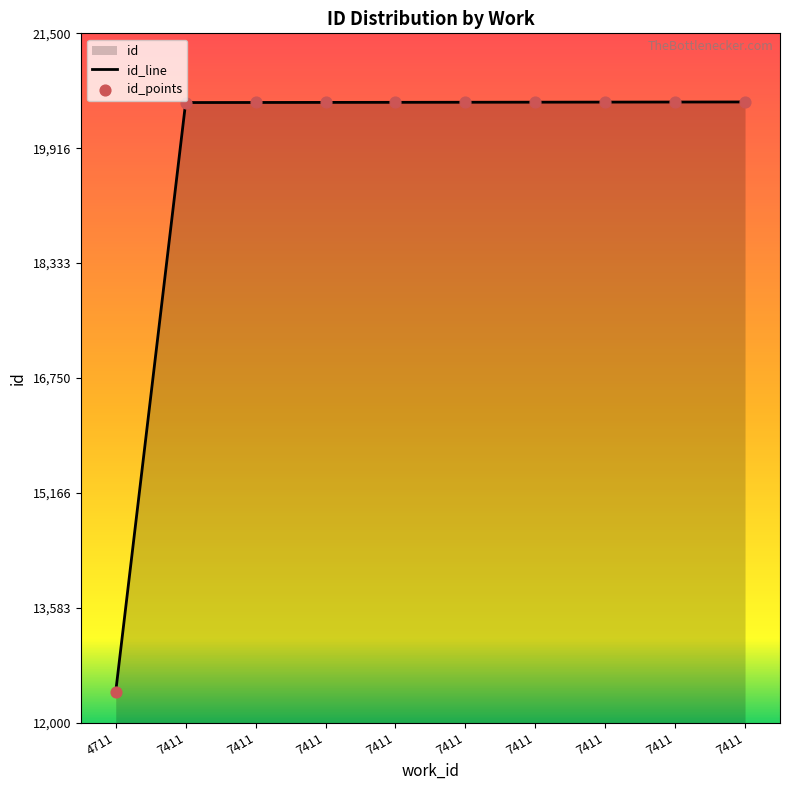

Approximately how many times larger is the value at 7411 compared to 7411?

1.0